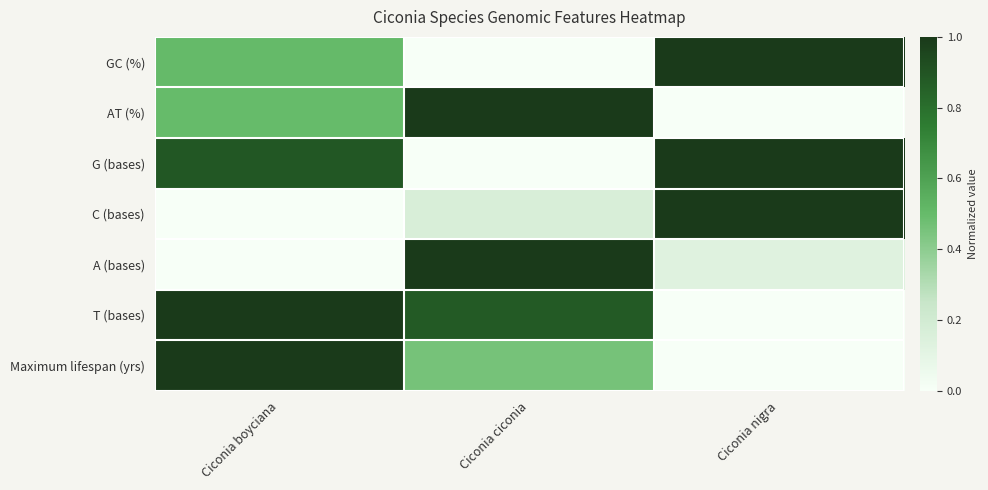

Which series has the largest total across all categories?

G (bases)